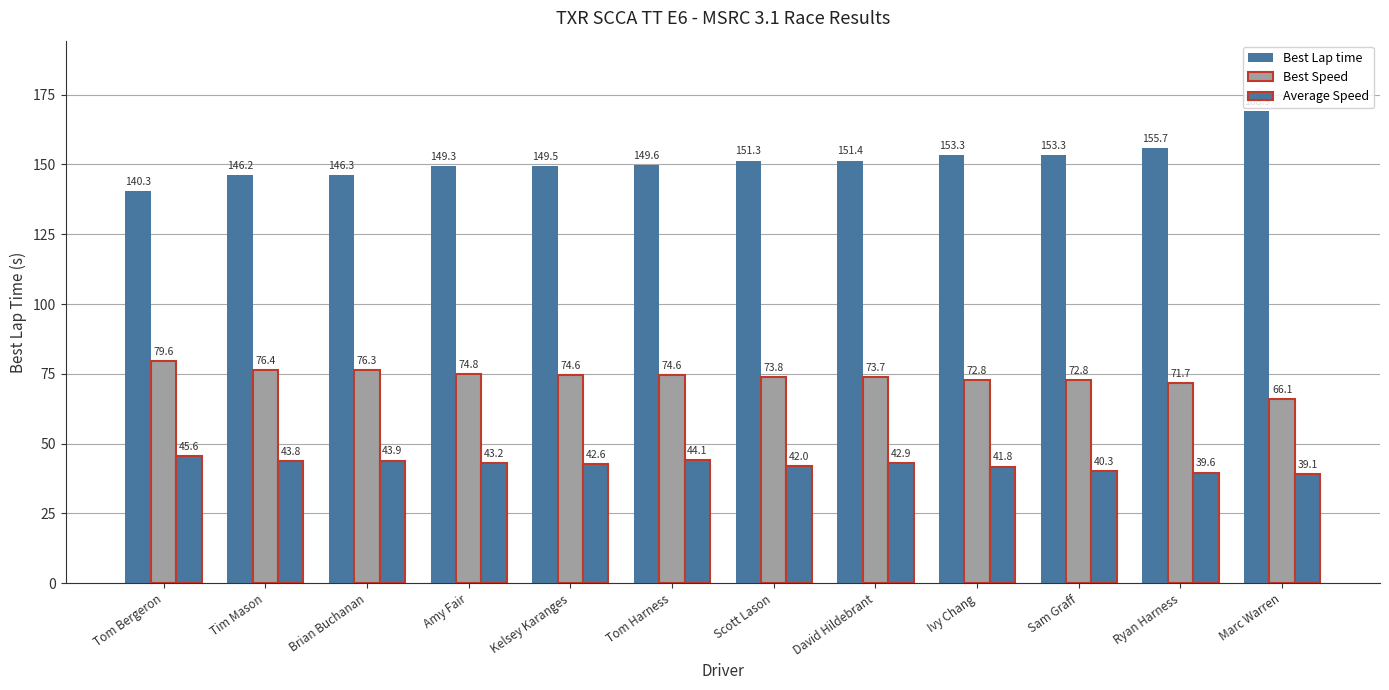

What is the sum of all Best Lap time values?

1815.1